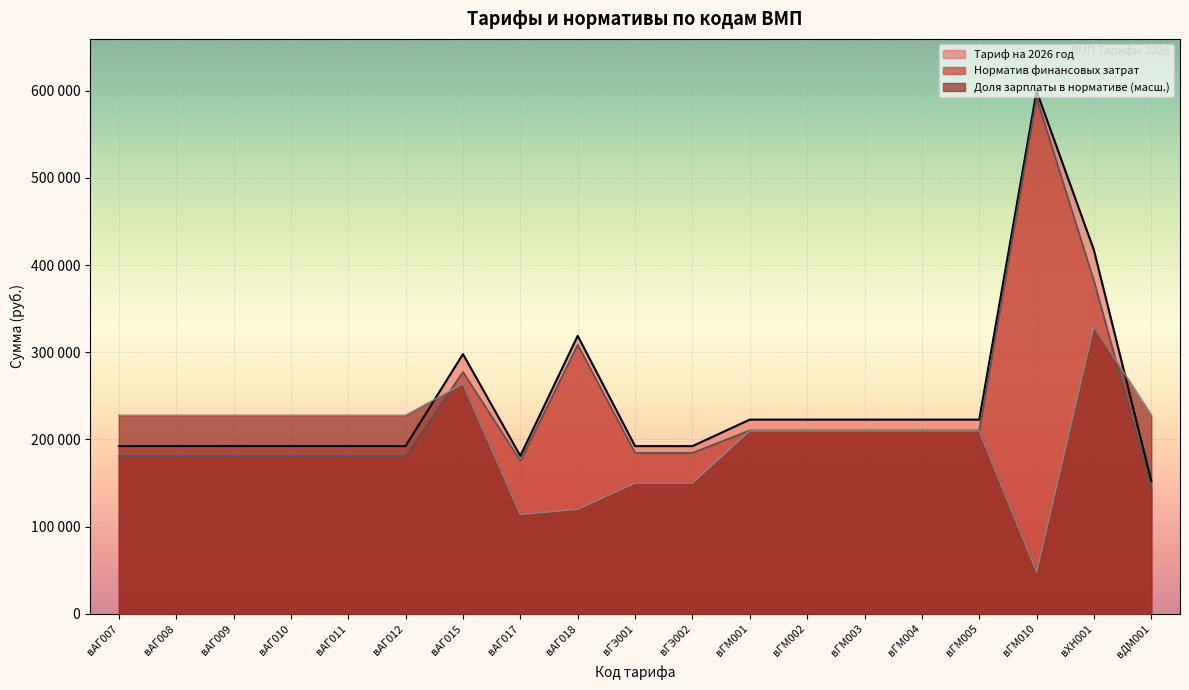

At which category is the sum across all series the highest?

вГМ010